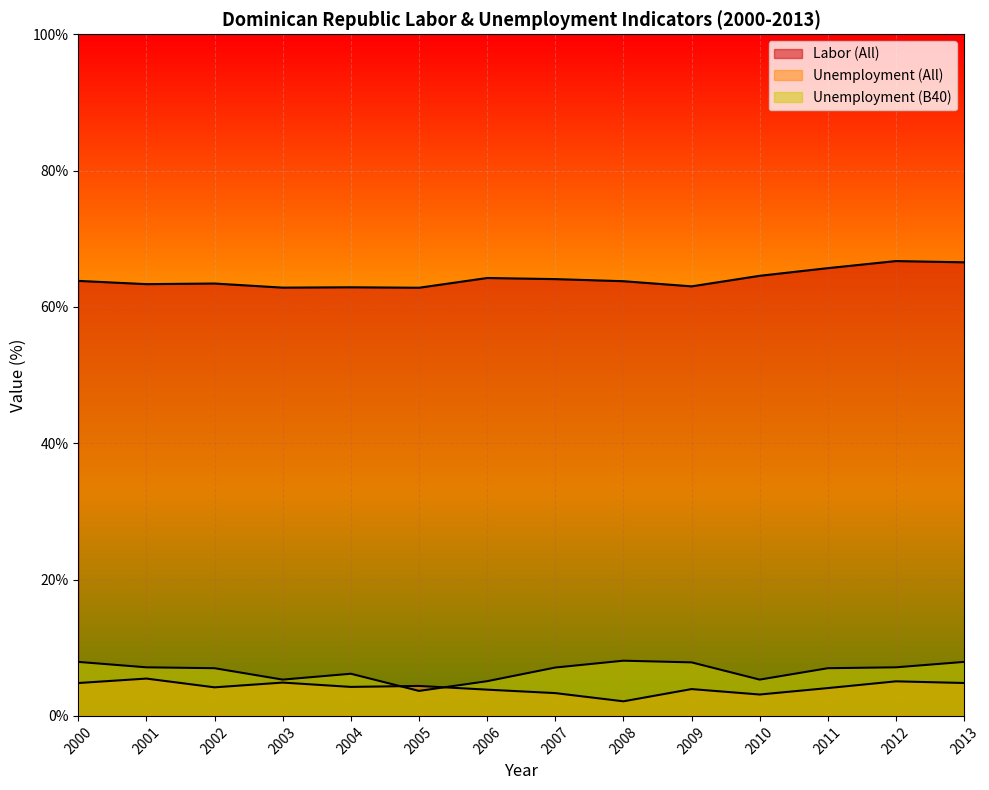

What is the value of the Unemployment (B40) point at the 3rd from the left?

7.0